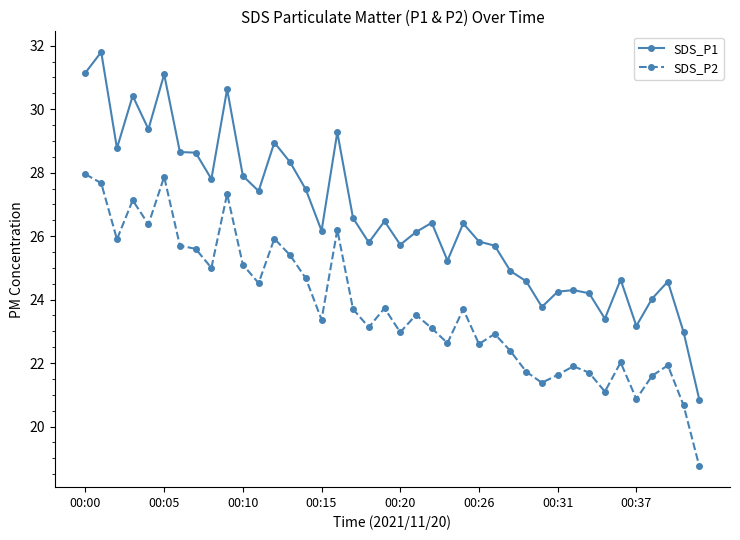

True or false: SDS_P1 has more than 1 points higher than both neighbors.

True